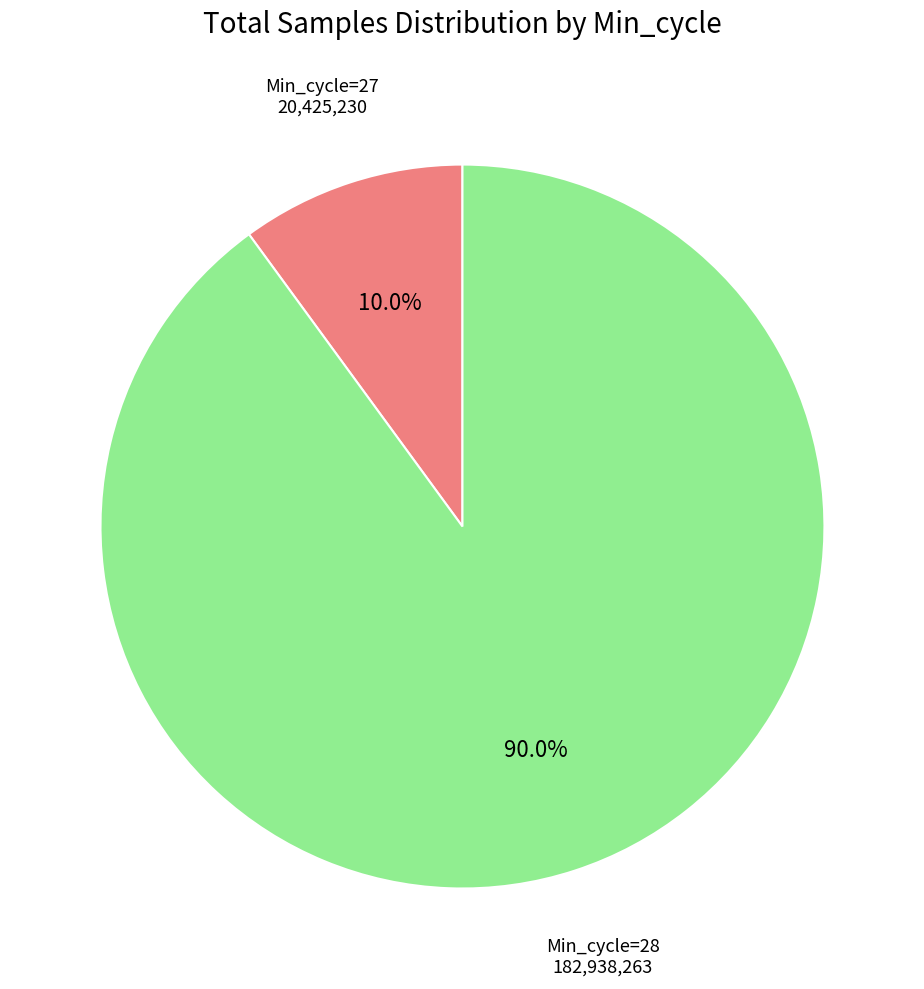

Is there a majority slice in this chart?

Yes